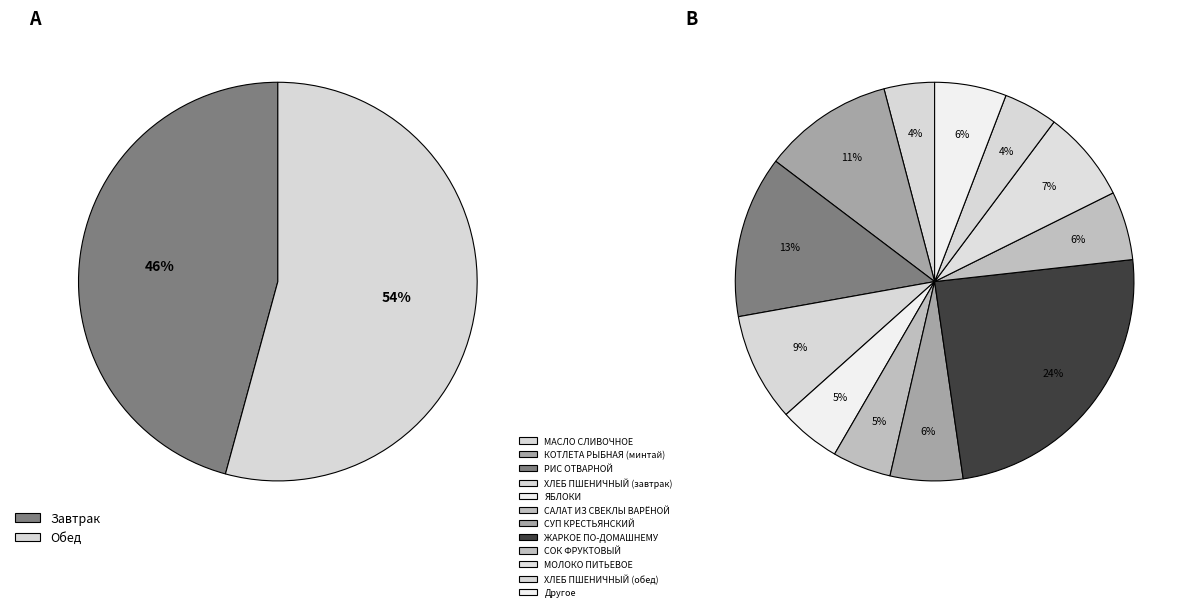

The КОТЛЕТА РЫБНАЯ (минтай) slice represents 25% of the pie. True or false?

False